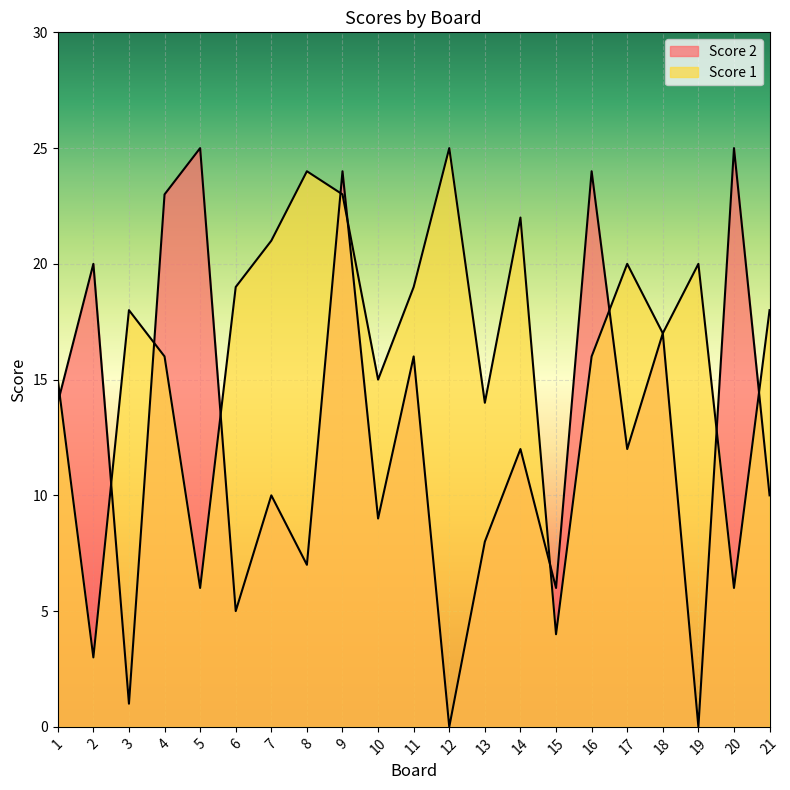

Reading left to right, list all the values displayed in this chart.

Score 1: 15	3	18	16	6	19	21	24	23	15	19	25	14	22	4	16	20	17	20	6	18
Score 2: 14	20	1	23	25	5	10	7	24	9	16	0	8	12	6	24	12	17	0	25	10